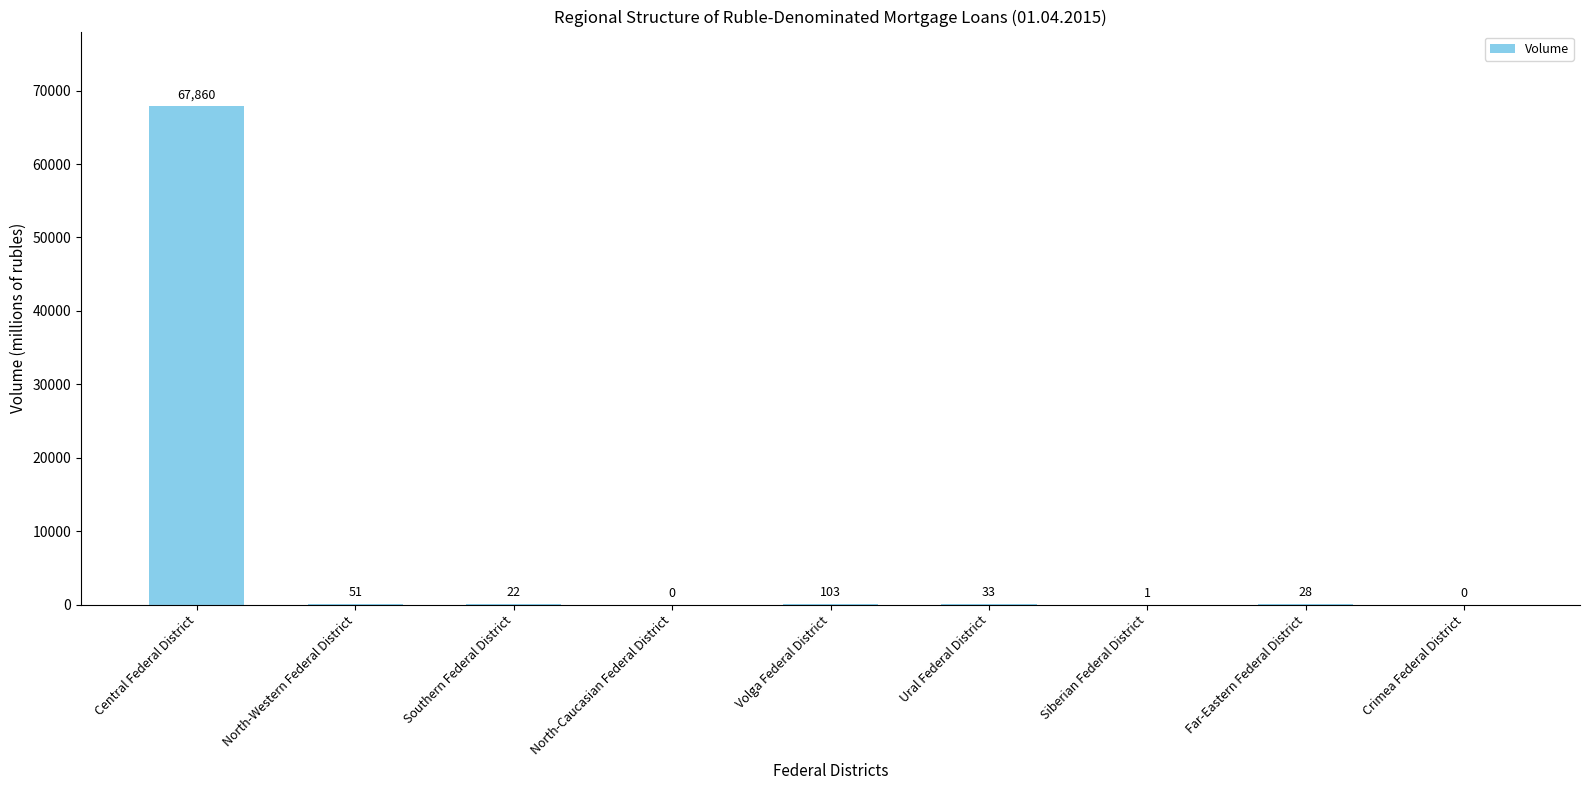

Is it true that the value at Volga Federal District is 103?

True